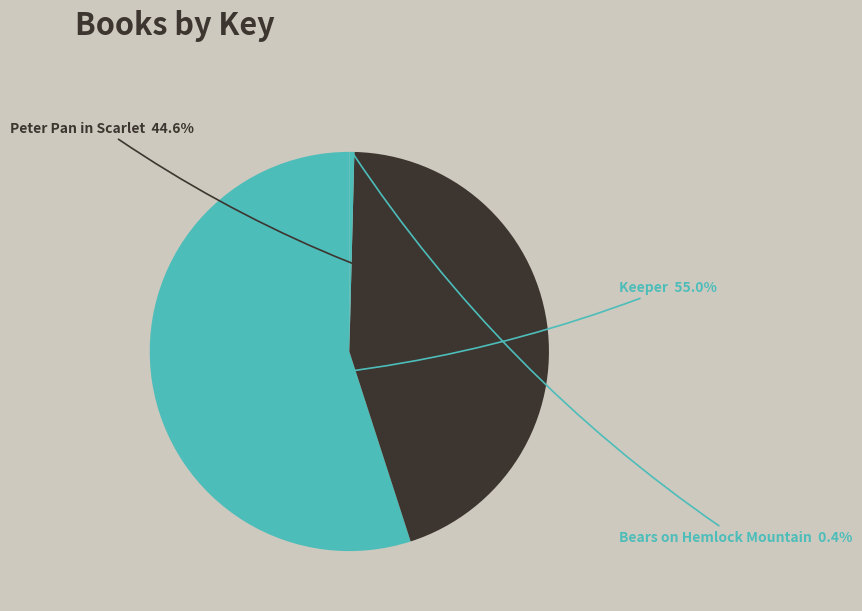

Count the number of slices in the pie.

3